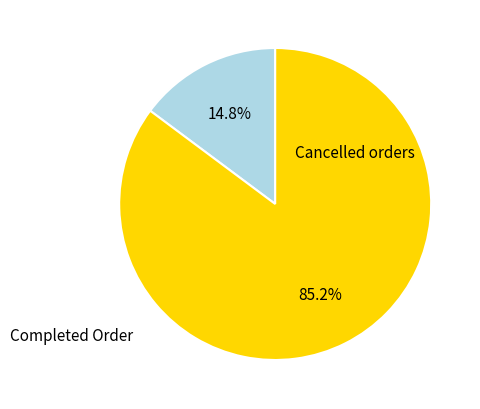

To the nearest percent, what is the difference between the largest and smallest slice percentages?

70%